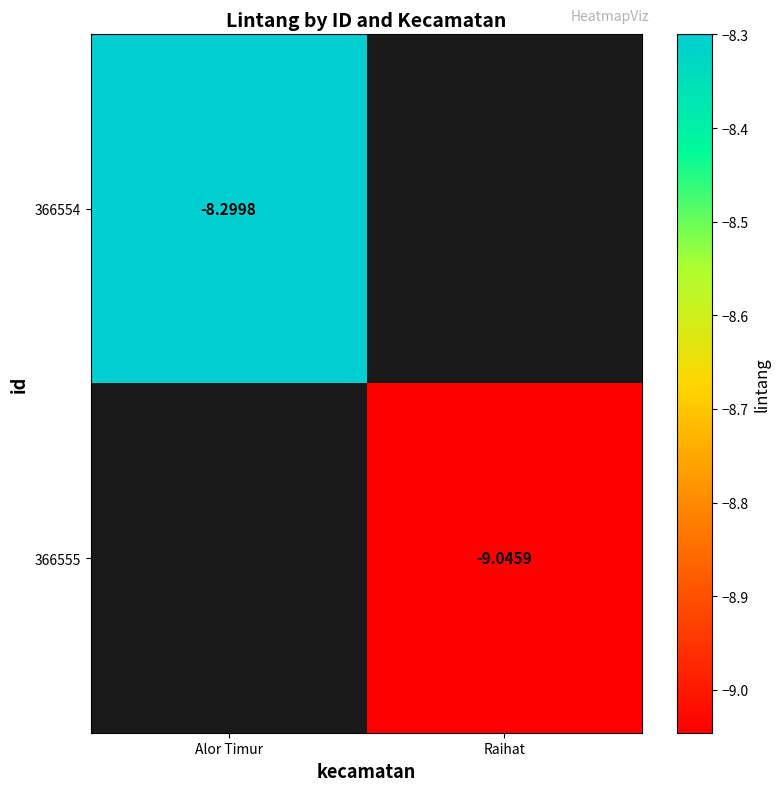

Is the value of 366554 at Alor Timur greater than the value of 366555 at Raihat?

Yes